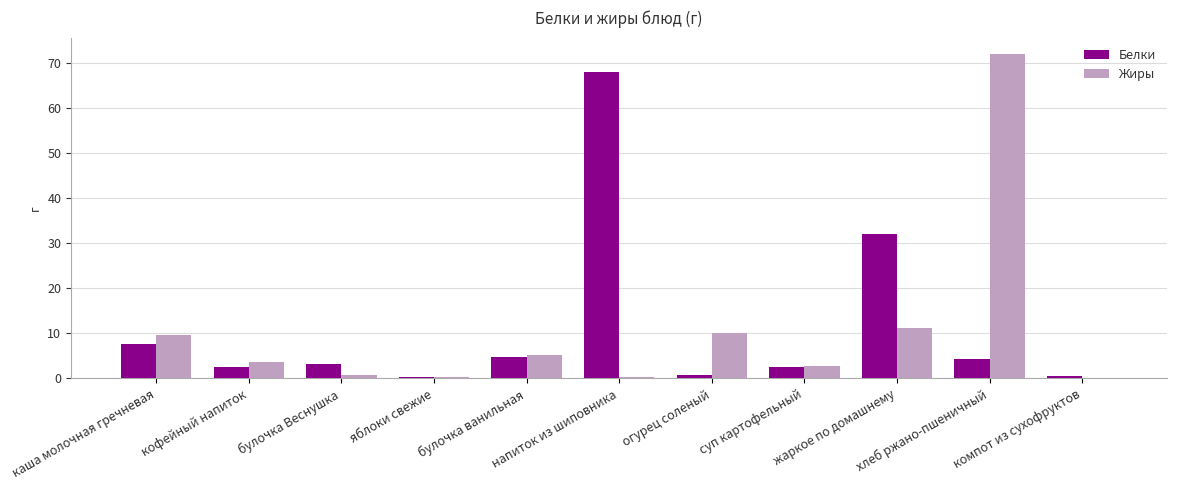

Count the number of categories in the chart.

11